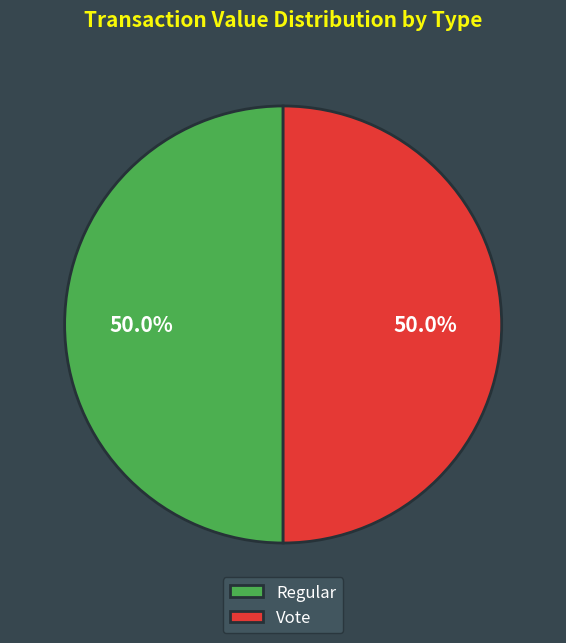

How many slices are in this pie chart?

2